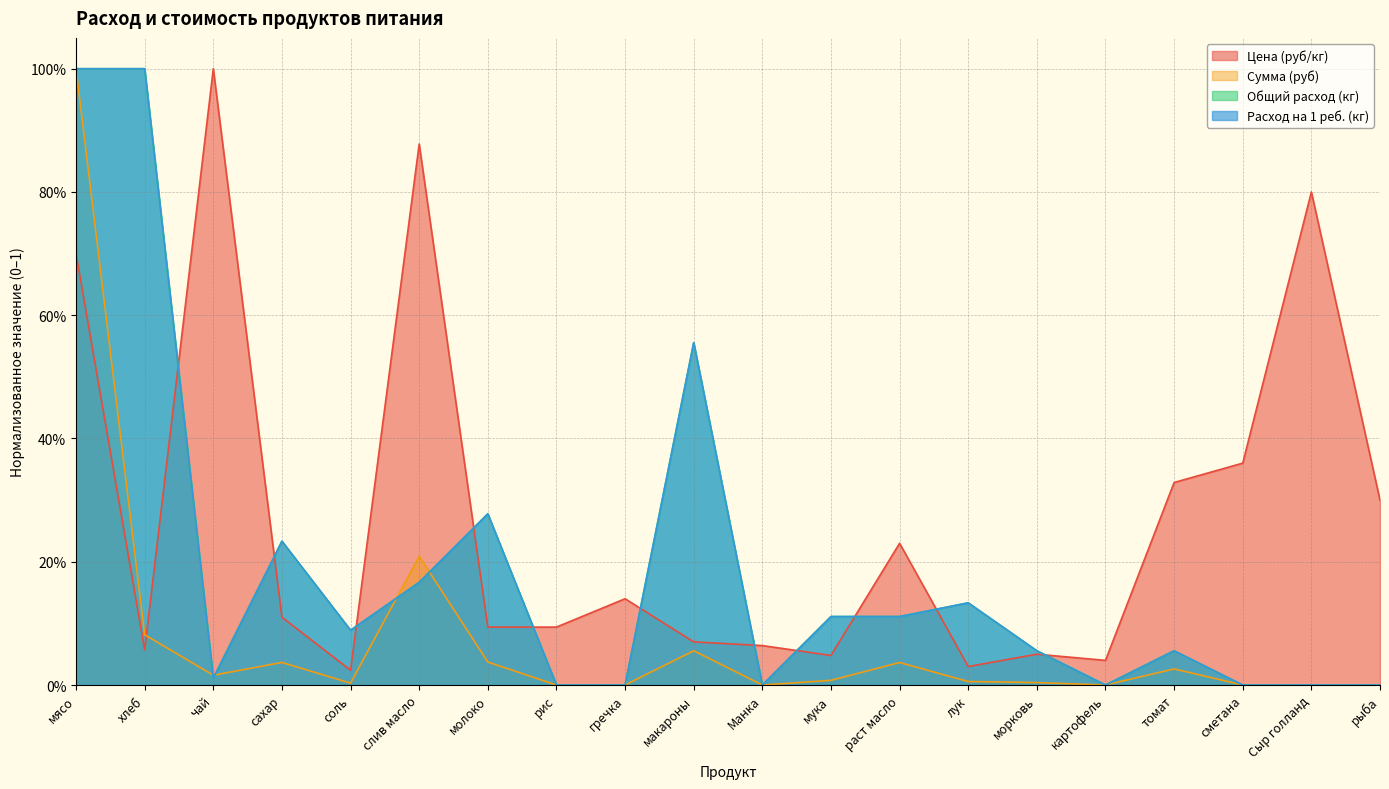

Count the number of categories in the chart.

20